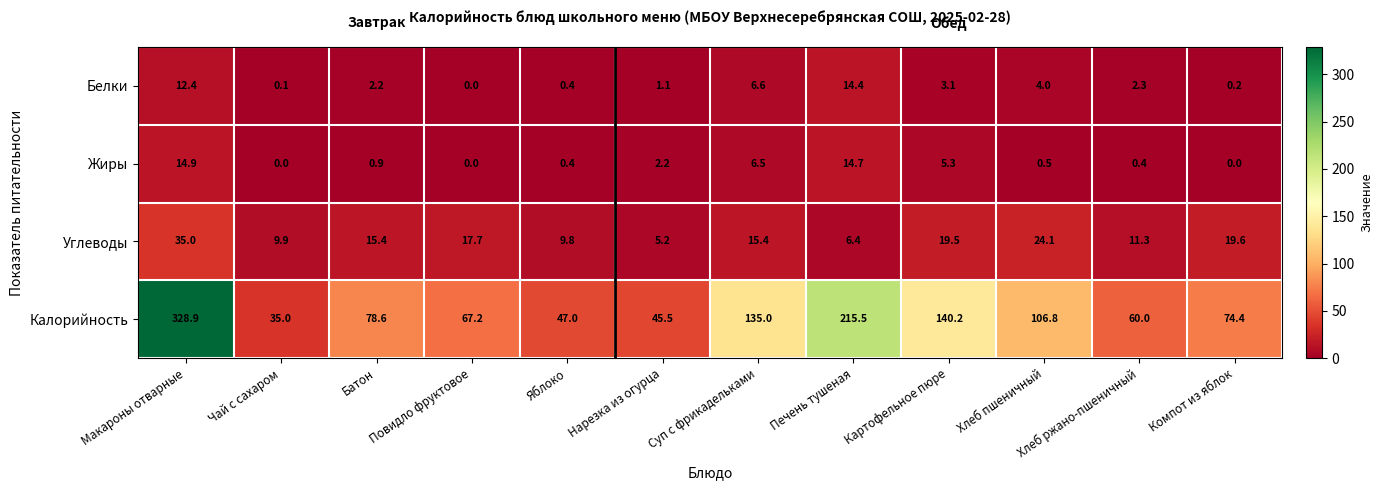

Between Чай с сахаром and Повидло фруктовое, which series saw the biggest shift?

Калорийность